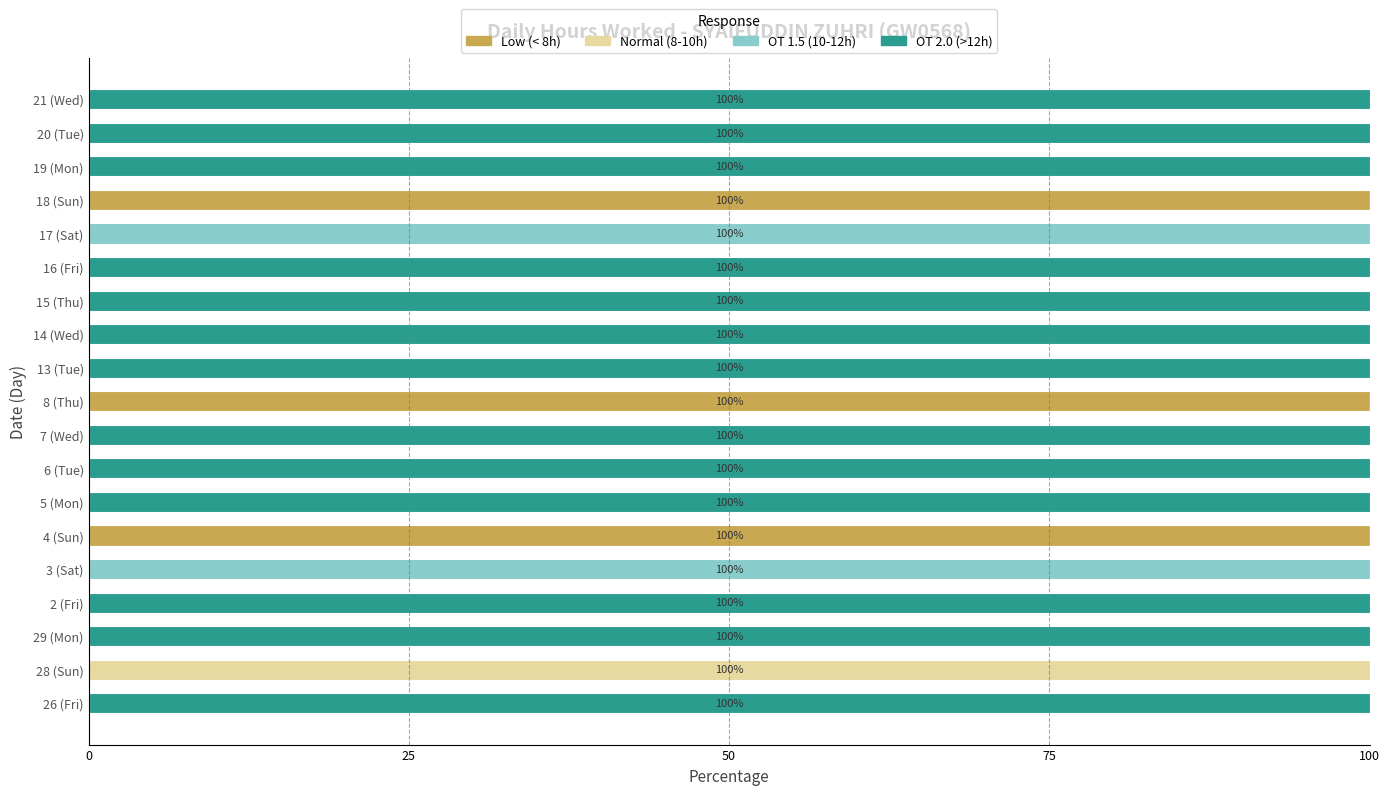

What is the highest value of the Low (< 8h) series?

100